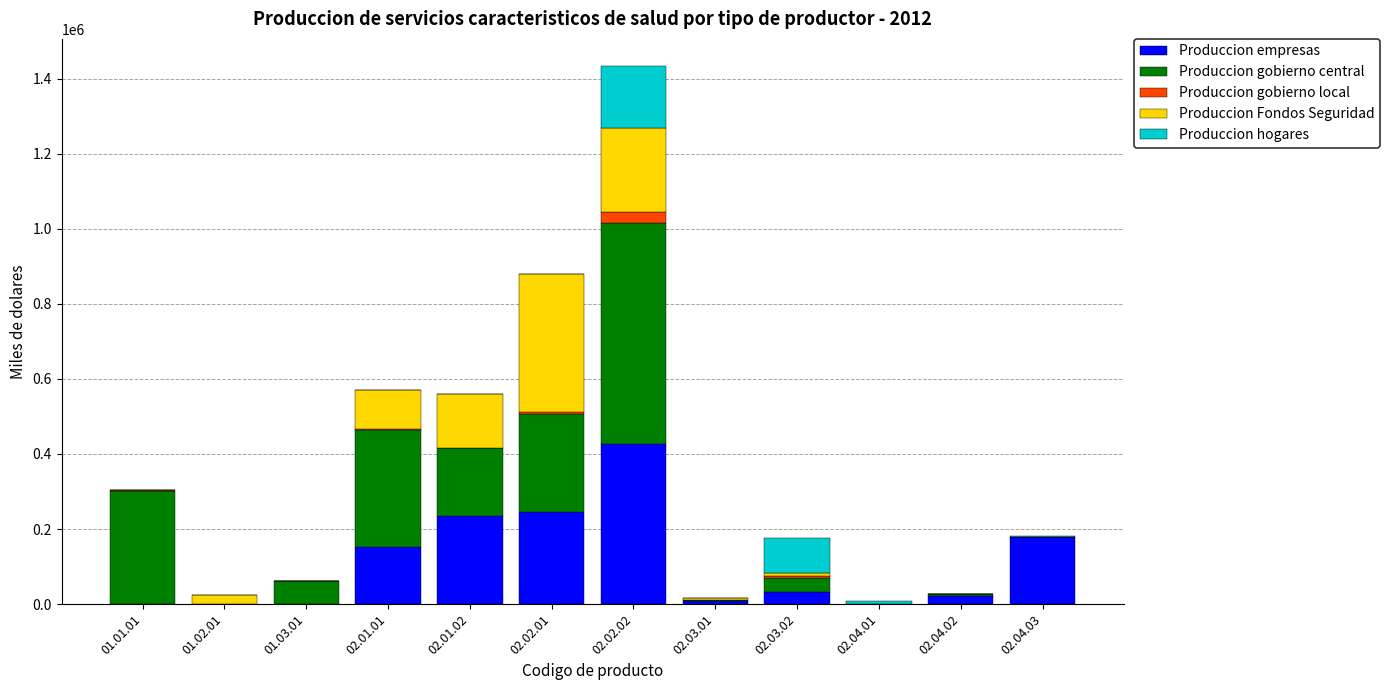

What is the total value across all series at 02.04.02?

25620